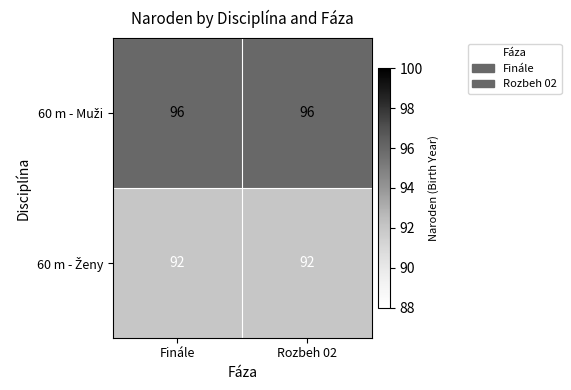

How many data points does each series have?

2